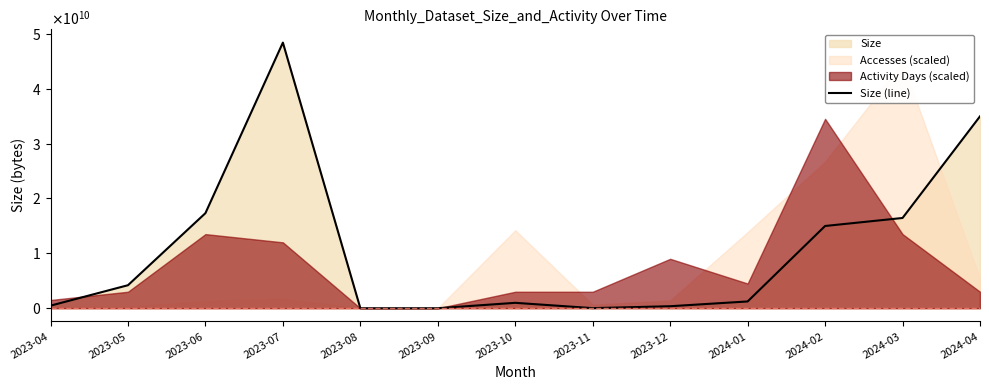

What is the sum of the values at 2023-06 and 2023-11?

17329179207